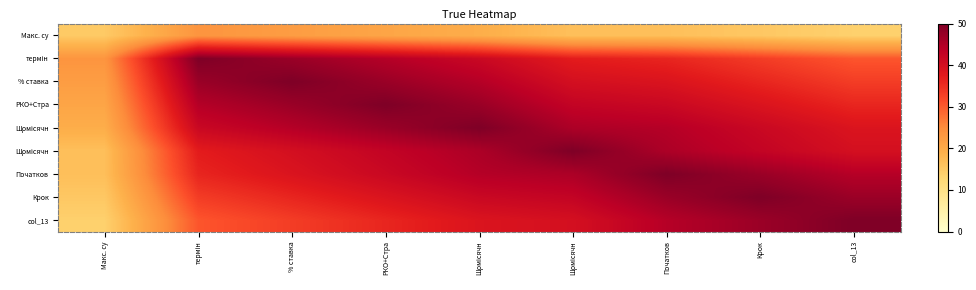

At how many categories does at least one series exceed 45?

8